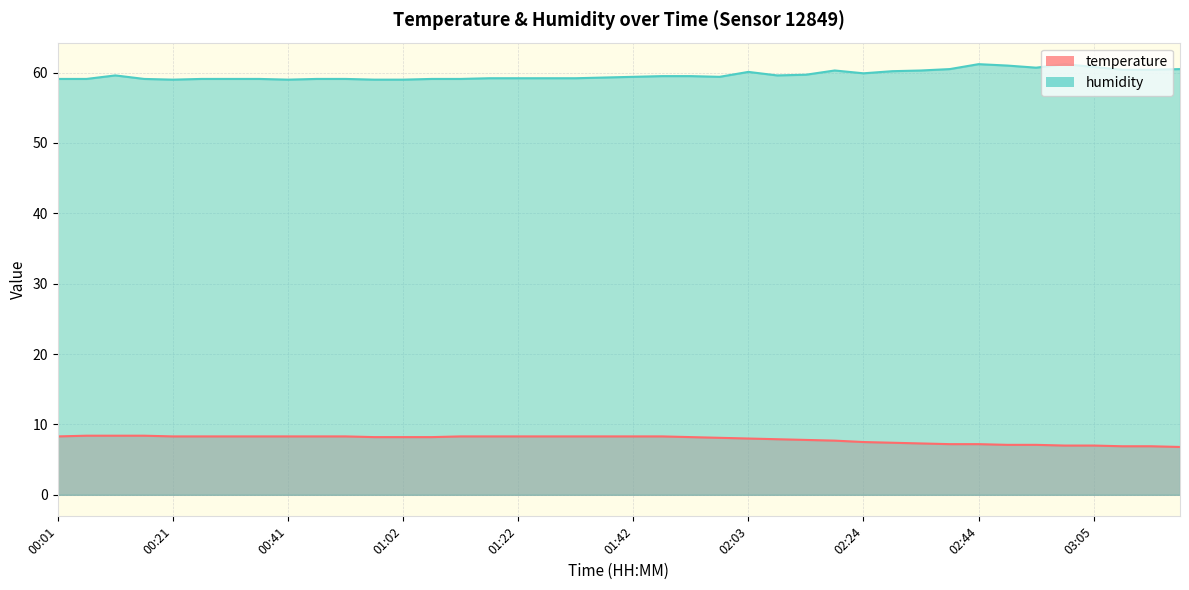

Rank the series by their average value, from lowest to highest.

temperature, humidity